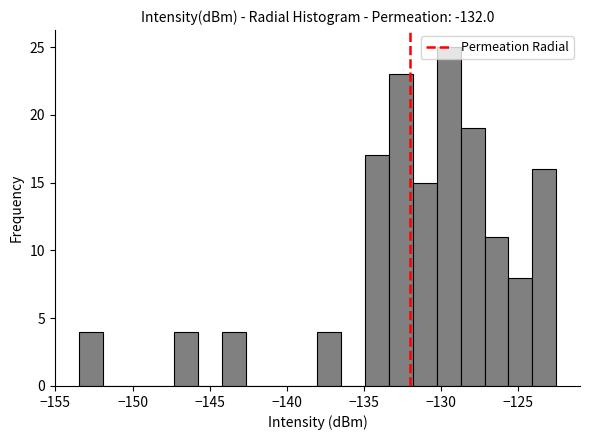

Read against the x-axis, roughly where is the centre of the tallest bar?

-129.5